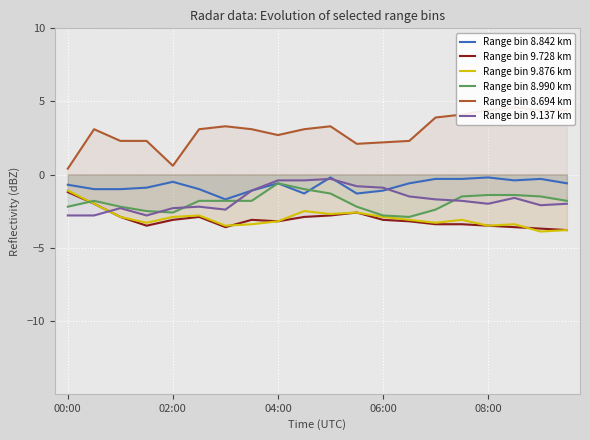

Is the value of Range bin 9.728 km at 17 greater than the value of Range bin 9.137 km at 15?

No